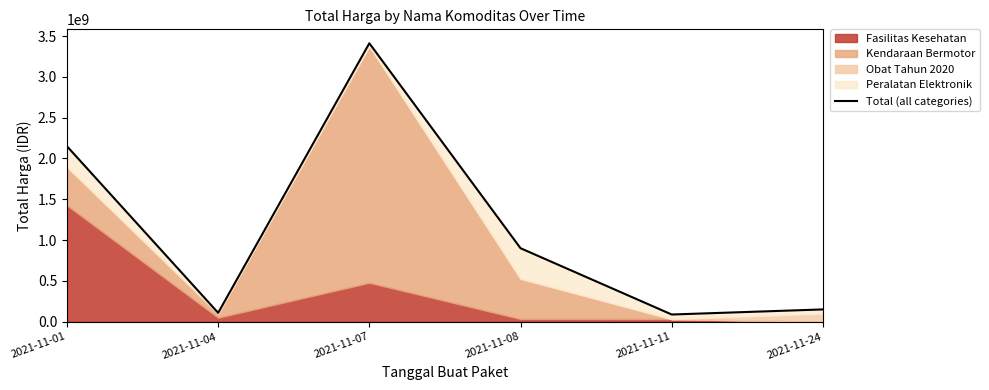

The chart shows a value of 3411415240 at 2021-11-07. True or false?

True